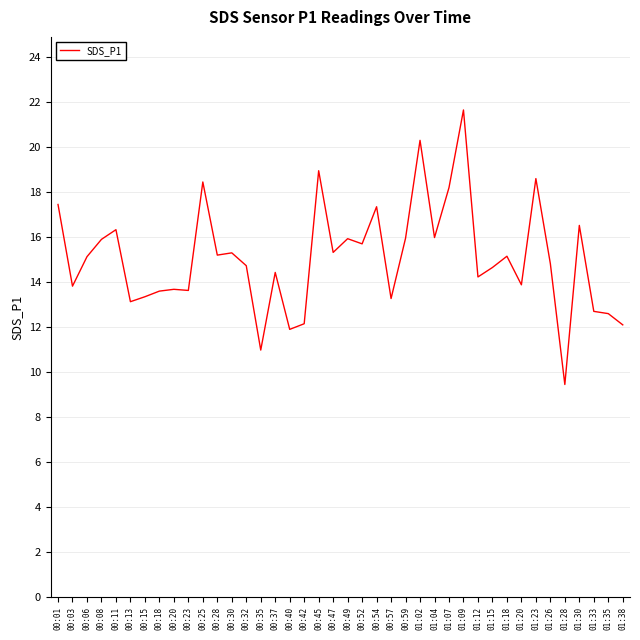

Which has a higher value, 00:35 or 01:30?

01:30